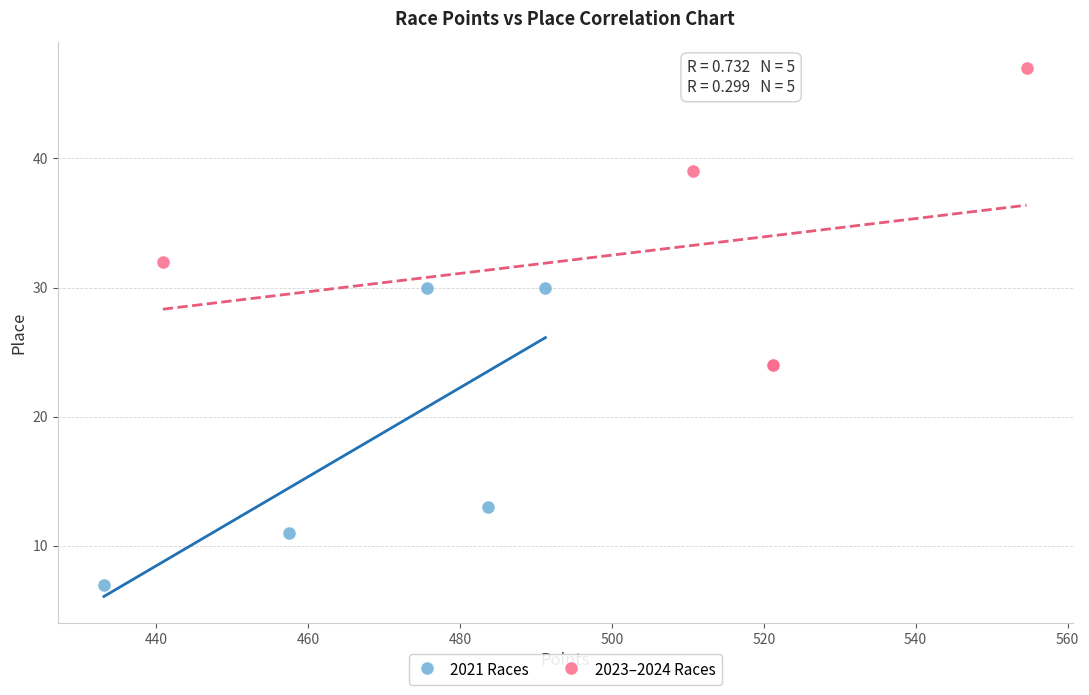

What are all the series names shown in the legend?

2021 Races, 2023–2024 Races